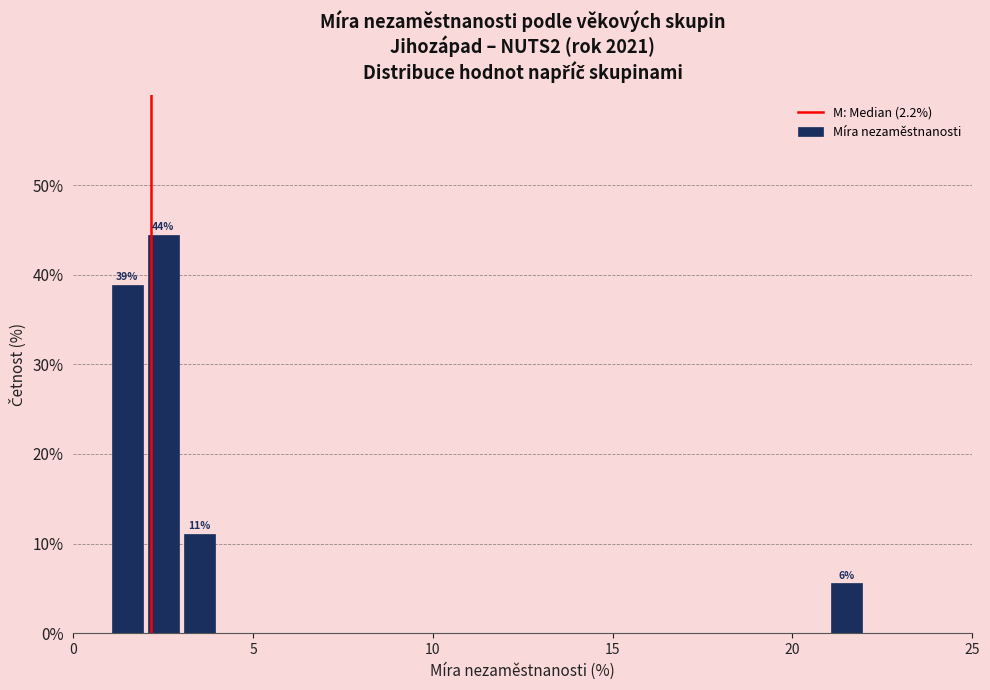

Around what value on the x-axis is the tallest bar? Give the approximate position of its centre, as read against the axis.

2.5